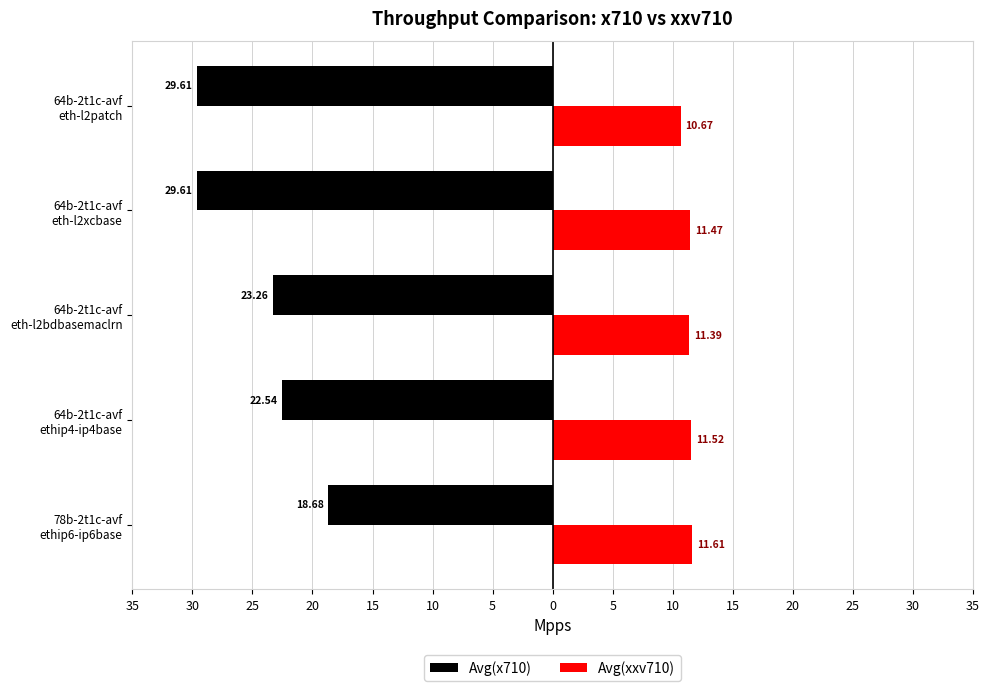

What is the value of the Avg(x710) bar at the 2nd from the left?

-22.5